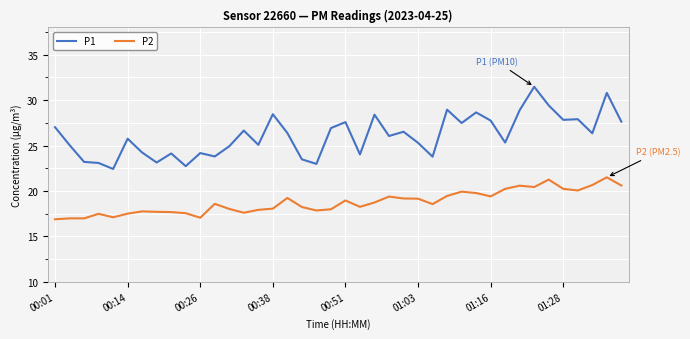

What is the maximum value for P1?

31.5